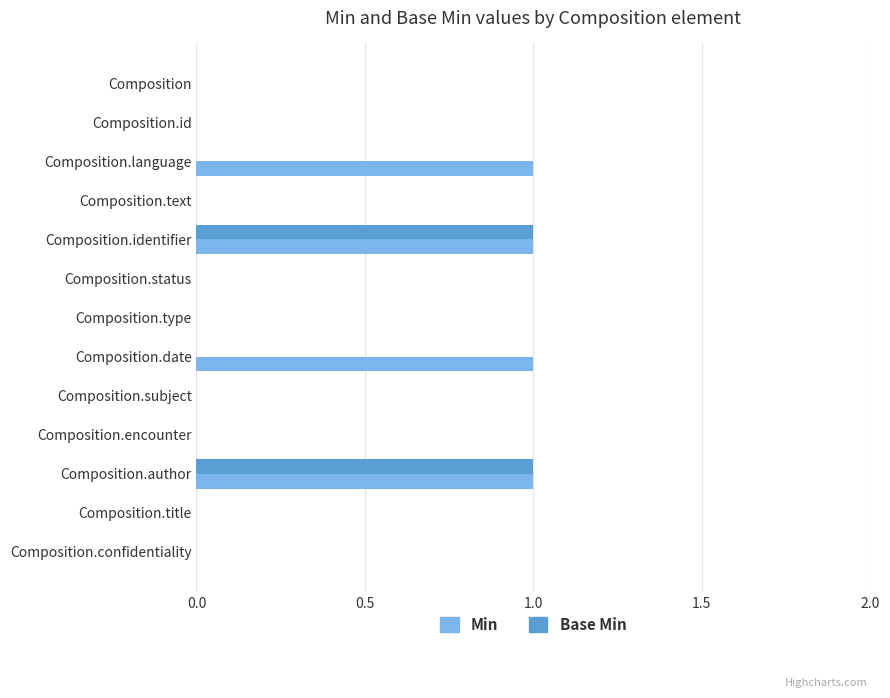

Between Composition.language and Composition.status, which series saw the biggest shift?

Min